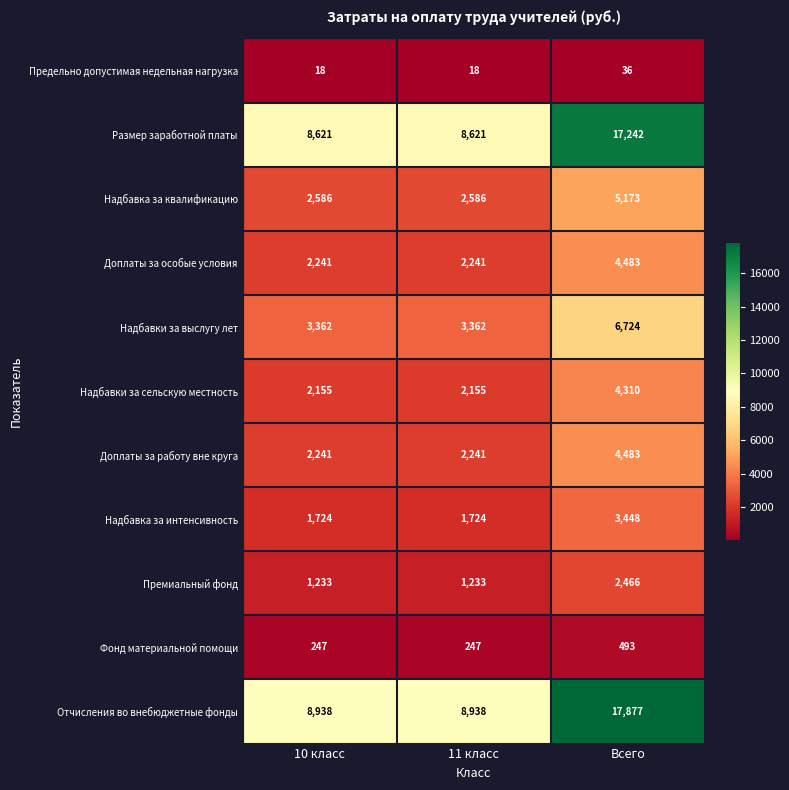

True or false: Надбавка за интенсивность has a value of 863 at 11 класс.

False